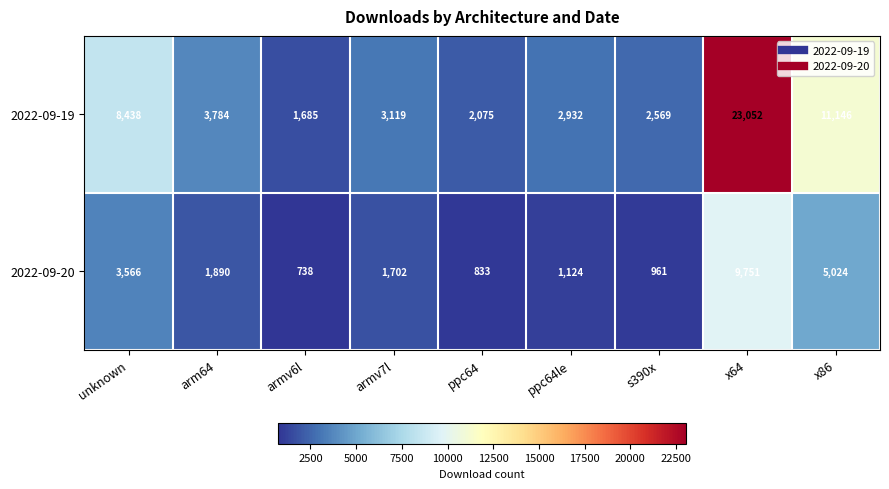

Between unknown and arm64, which series saw the biggest shift?

2022-09-19